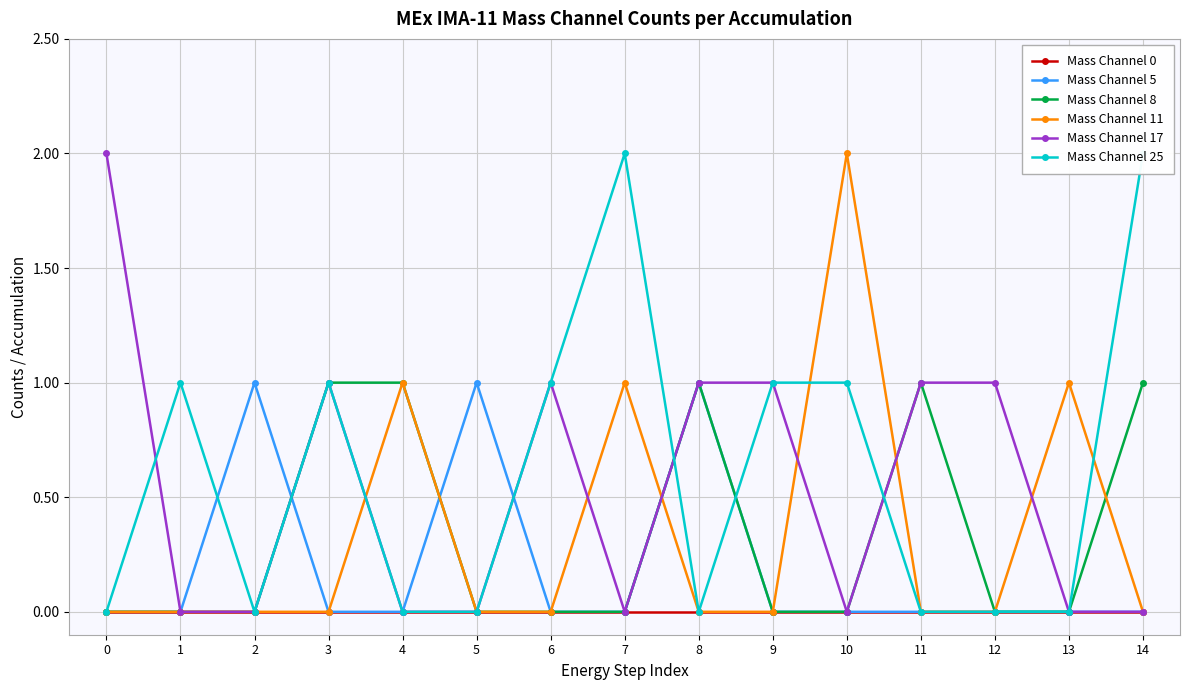

Reading left to right, what are all the values shown in this chart?

Mass Channel 0: 0	0	0	0	0	0	0	0	0	0	0	0	0	0	0
Mass Channel 5: 0	0	1	0	0	1	0	0	1	0	0	0	0	0	0
Mass Channel 8: 0	0	0	1	1	0	0	0	1	0	0	1	0	0	1
Mass Channel 11: 0	0	0	0	1	0	0	1	0	0	2	0	0	1	0
Mass Channel 17: 2	0	0	1	0	0	1	0	1	1	0	1	1	0	0
Mass Channel 25: 0	1	0	1	0	0	1	2	0	1	1	0	0	0	2